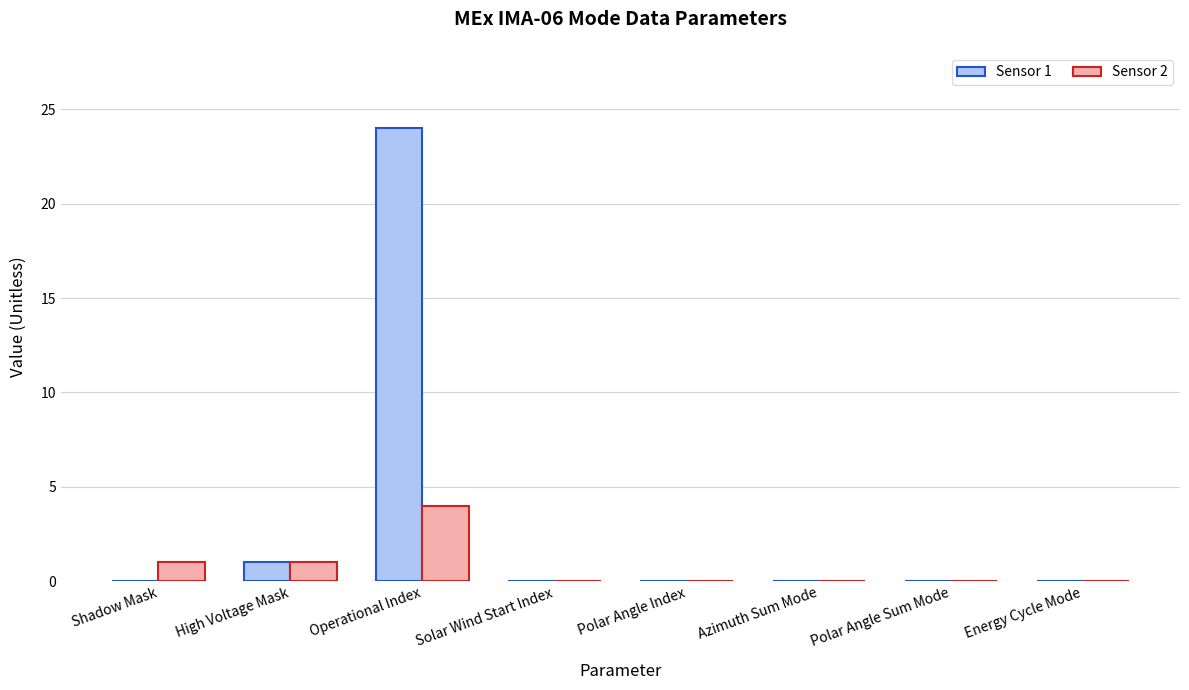

What are all the series names shown in the legend?

Sensor 1, Sensor 2